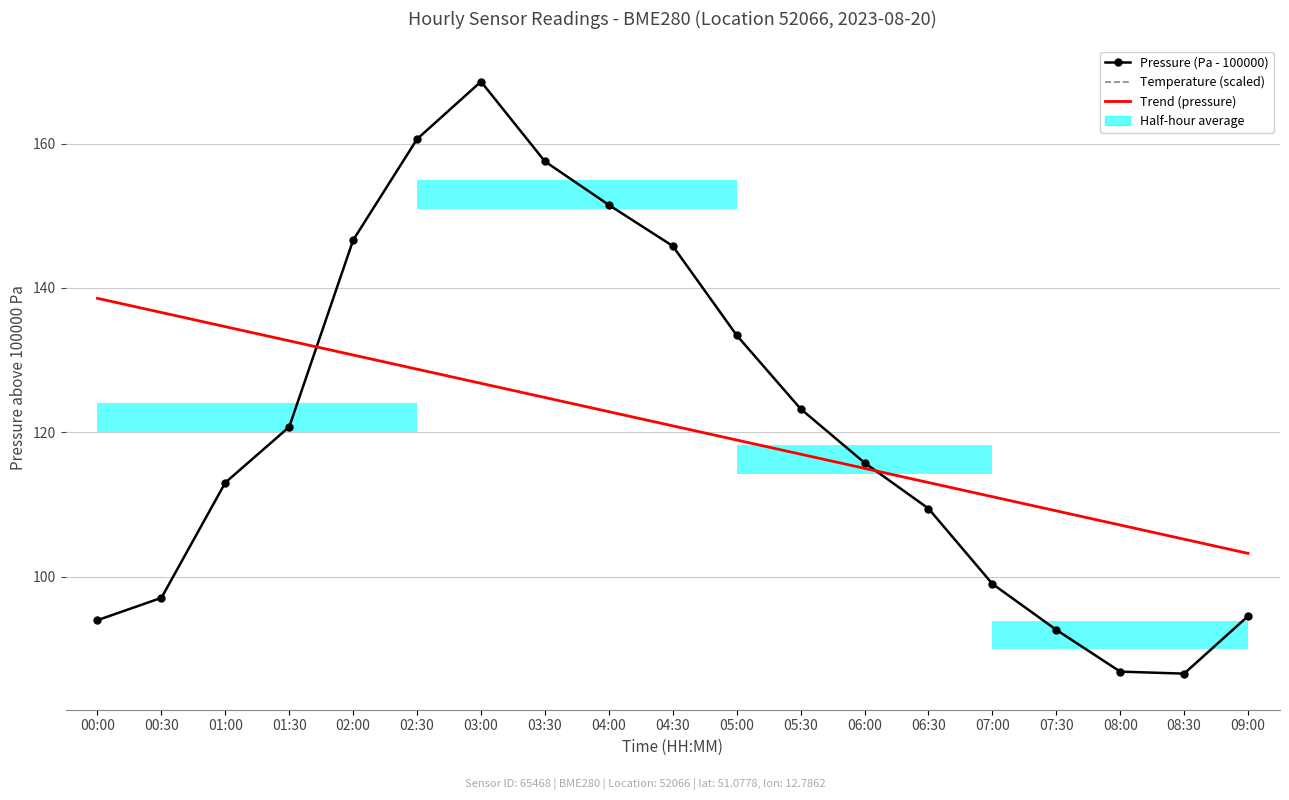

What is the difference between the maximum and minimum values in the Pressure (Pa - 100000) series?

82.0